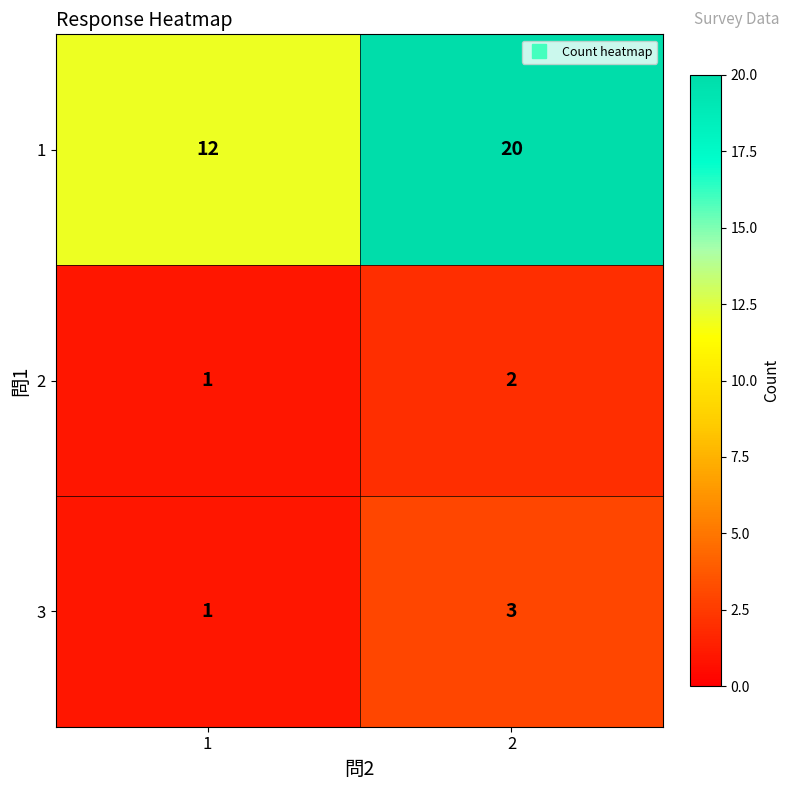

What is the sum of the 2 values at 2 and 1?

3